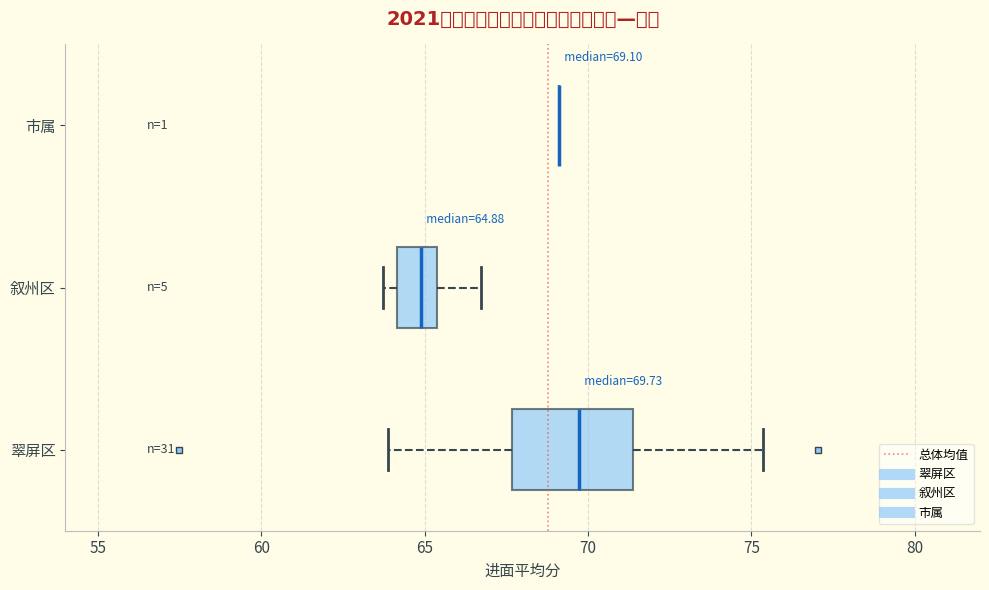

Comparing the boxes themselves (not the whiskers), which one is the widest?

翠屏区